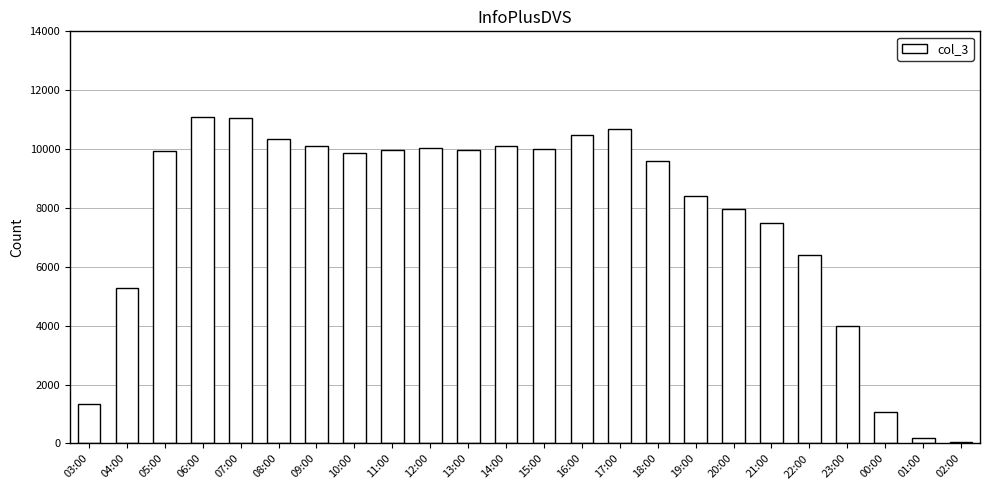

What is the value of the 21st bar from the left?

3994